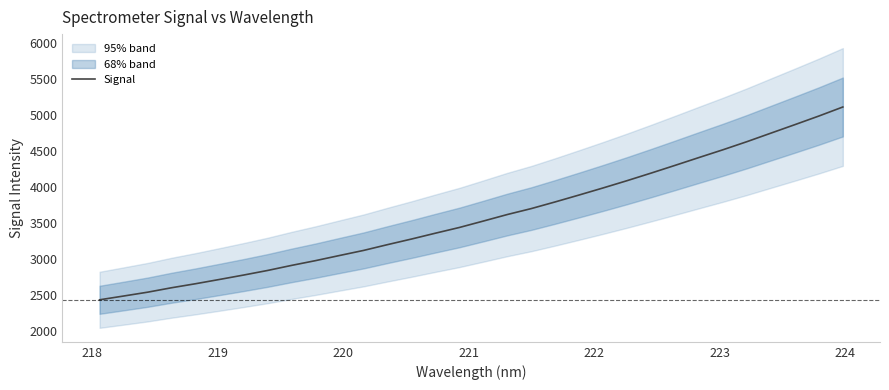

What is the highest value of the Signal series?

5110.6